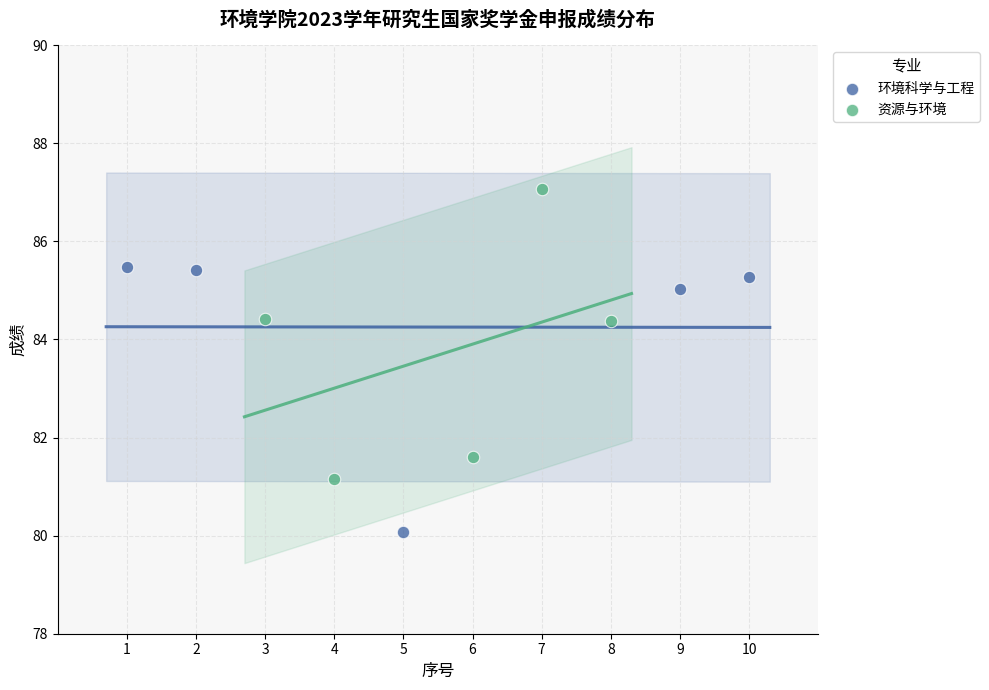

Which series contains the highest Y value?

资源与环境